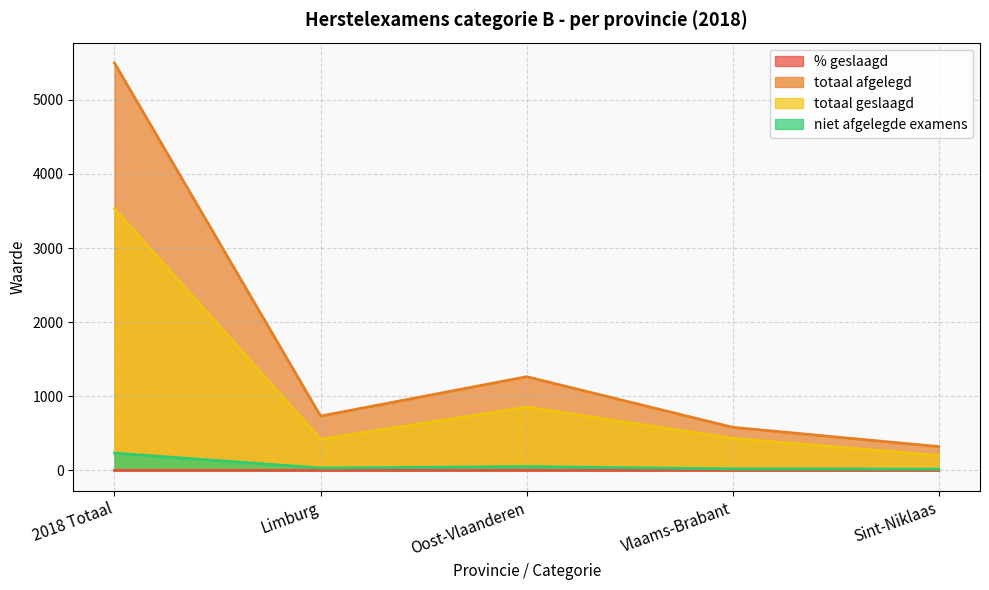

Is it true that % geslaagd equals 0.7 at Vlaams-Brabant?

True